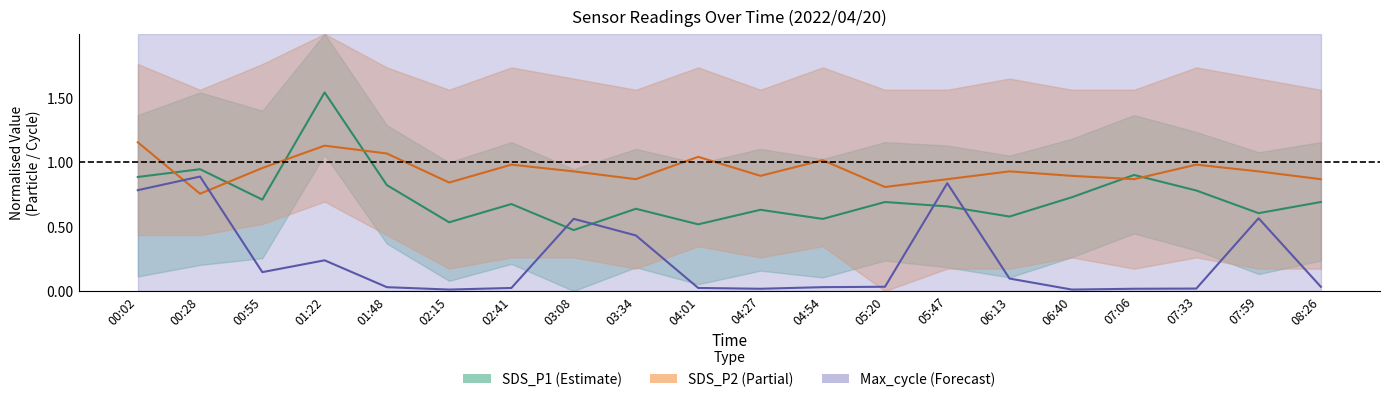

True or false: SDS_P1 center has more than 2 points higher than both neighbors.

True